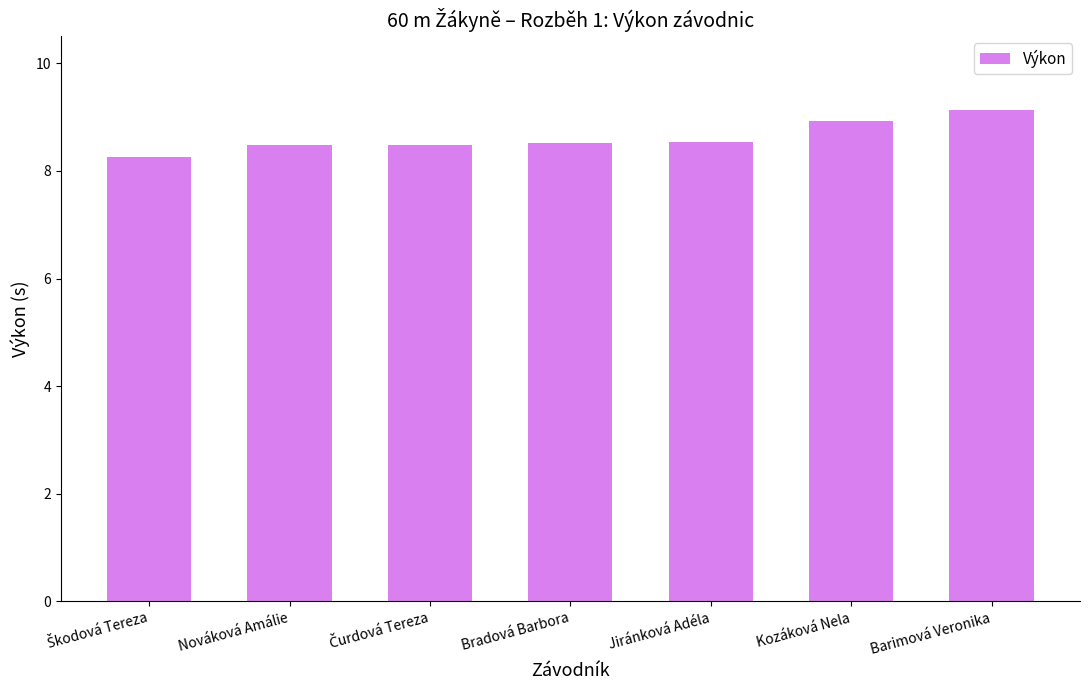

What is the maximum value shown in the chart?

9.1